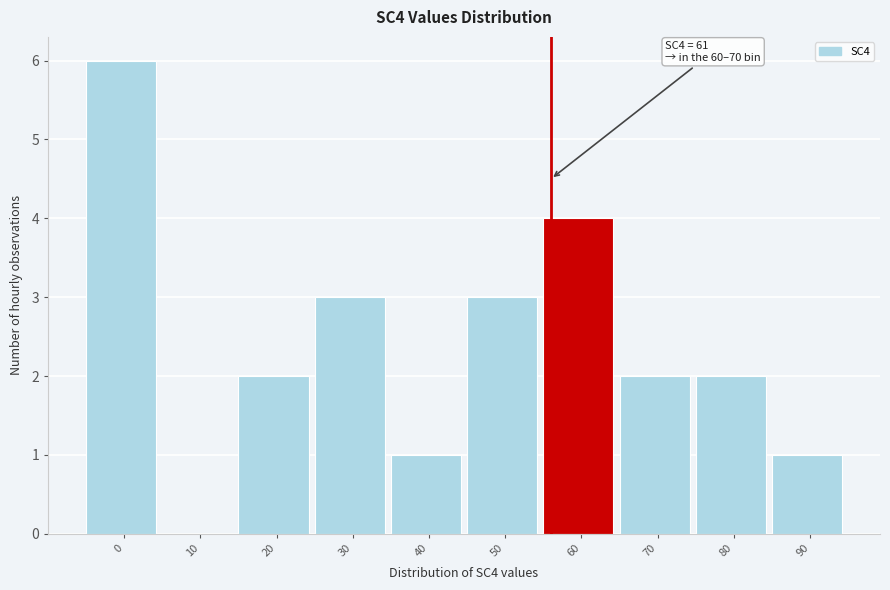

Reading left to right, transcribe all the data shown in this chart.

0=6	10=0	20=2	30=3	40=1	50=3	60=4	70=2	80=2	90=1